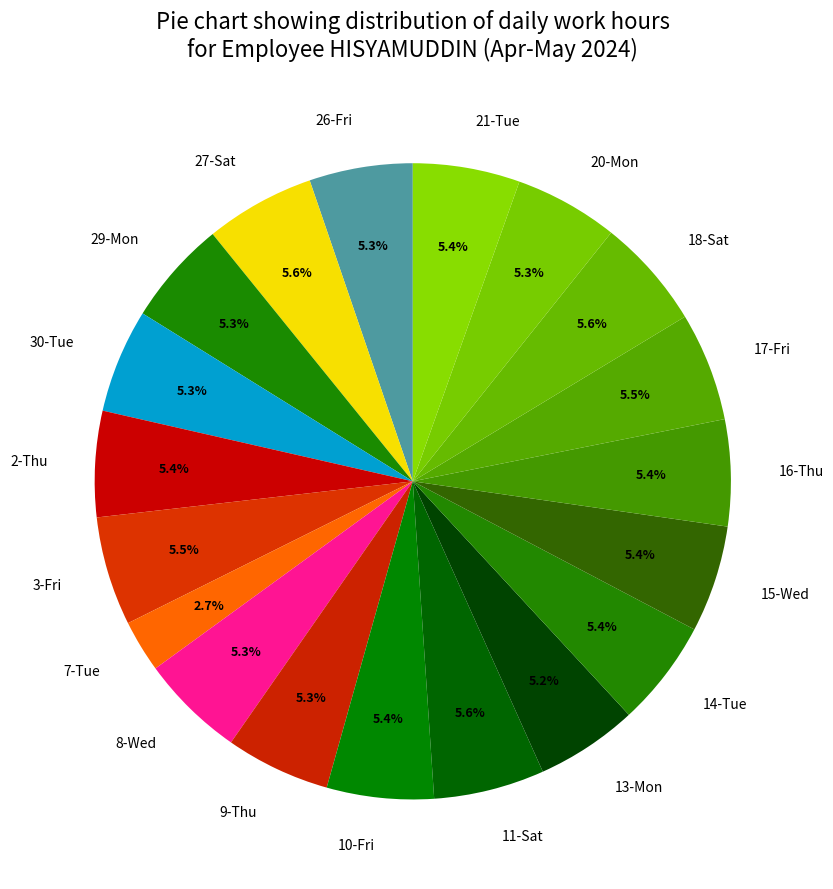

Which category has the smallest portion of the pie?

7-Tue